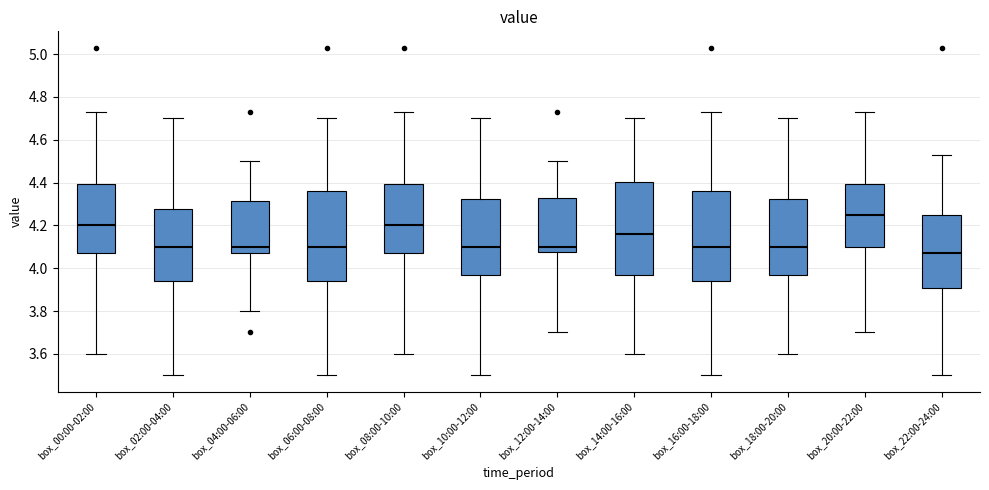

Reading left to right, transcribe this box plot: for each box, give where its median line is, the range the box spans, and where its two whiskers end, as read against the y-axis. The values are not printed on the chart, so give them approximately, as read against the axis.

box_00:00-02:00: median 4.20, box 4.08 to 4.40, whiskers 3.60 to 4.74
box_02:00-04:00: median 4.10, box 3.94 to 4.28, whiskers 3.50 to 4.70
box_04:00-06:00: median 4.10, box 4.08 to 4.32, whiskers 3.80 to 4.50
box_06:00-08:00: median 4.10, box 3.94 to 4.36, whiskers 3.50 to 4.70
box_08:00-10:00: median 4.20, box 4.08 to 4.40, whiskers 3.60 to 4.74
box_10:00-12:00: median 4.10, box 3.98 to 4.32, whiskers 3.50 to 4.70
box_12:00-14:00: median 4.10, box 4.08 to 4.34, whiskers 3.70 to 4.50
box_14:00-16:00: median 4.16, box 3.98 to 4.40, whiskers 3.60 to 4.70
box_16:00-18:00: median 4.10, box 3.94 to 4.36, whiskers 3.50 to 4.74
box_18:00-20:00: median 4.10, box 3.98 to 4.32, whiskers 3.60 to 4.70
box_20:00-22:00: median 4.26, box 4.10 to 4.40, whiskers 3.70 to 4.74
box_22:00-24:00: median 4.08, box 3.90 to 4.26, whiskers 3.50 to 4.54